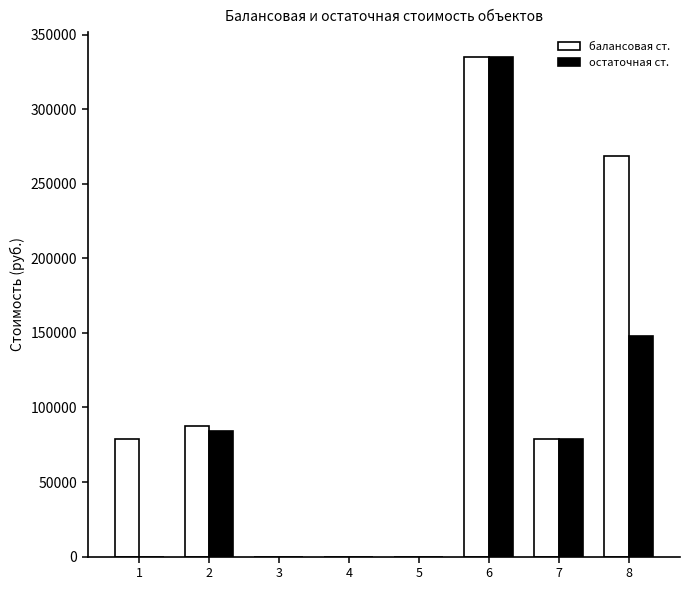

What are all the series names shown in the legend?

балансовая ст., остаточная ст.